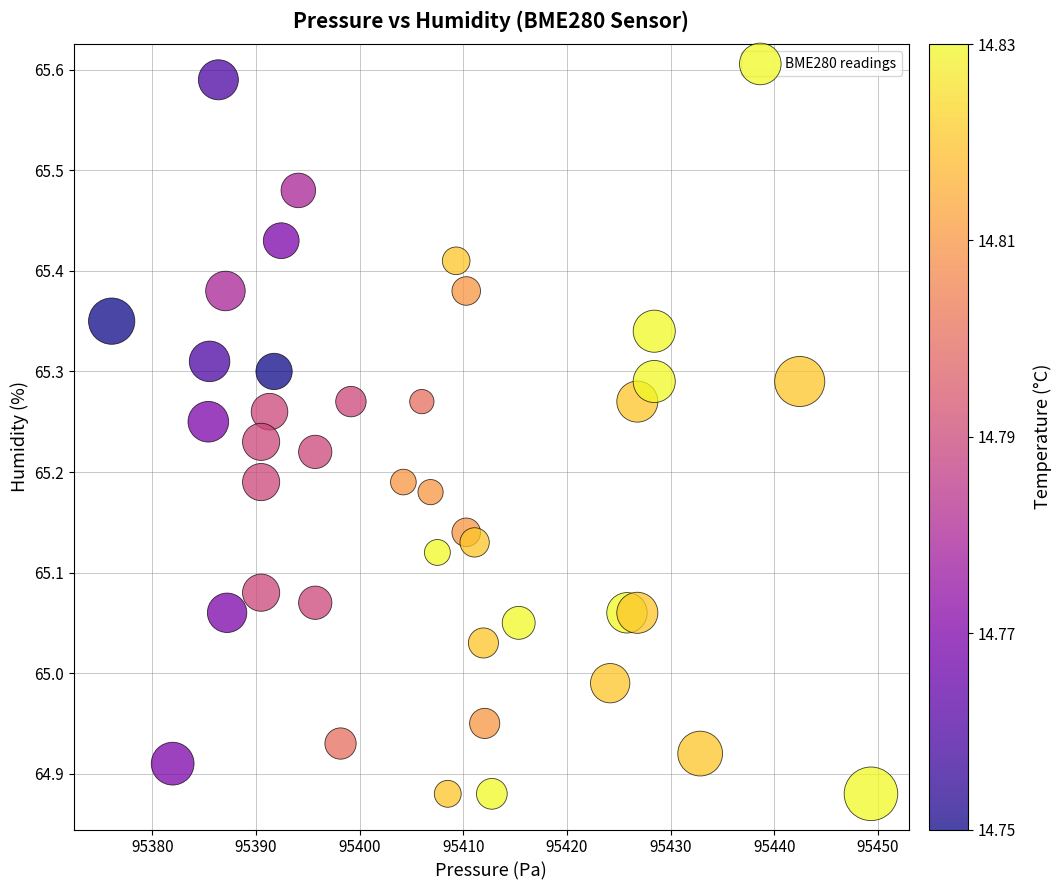

What is the range of Y values (max minus min)?

0.7